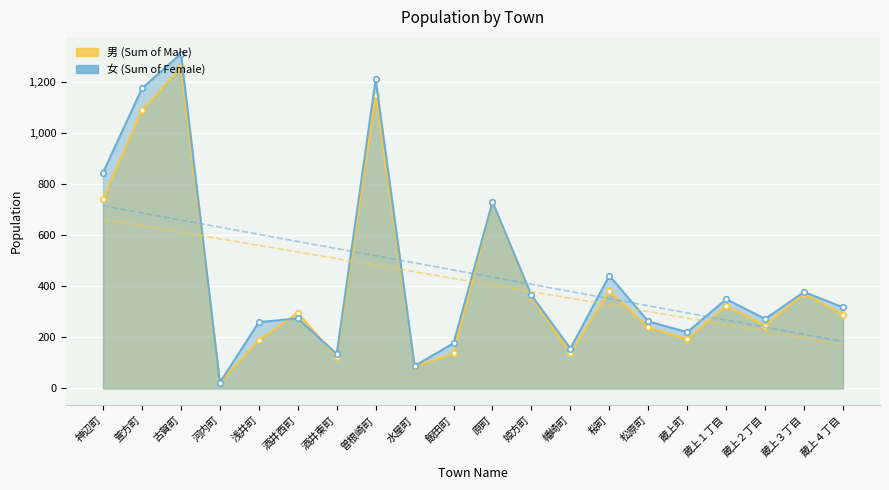

Reading left to right, transcribe all the data shown in this chart.

男 (Sum of Male): 神辺町=741	萱方町=1087	古賀町=1256	河内町=23	浅井町=188	酒井西町=296	酒井東町=122	曽根崎町=1147	水屋町=85	飯田町=137	原町=727	姫方町=357	幡崎町=138	桜町=380	松原町=239	蔵上町=192	蔵上１丁目=322	蔵上２丁目=246	蔵上３丁目=371	蔵上４丁目=288
女 (Sum of Female): 神辺町=844	萱方町=1173	古賀町=1309	河内町=23	浅井町=259	酒井西町=274	酒井東町=135	曽根崎町=1208	水屋町=88	飯田町=177	原町=729	姫方町=364	幡崎町=156	桜町=441	松原町=262	蔵上町=220	蔵上１丁目=349	蔵上２丁目=272	蔵上３丁目=377	蔵上４丁目=317